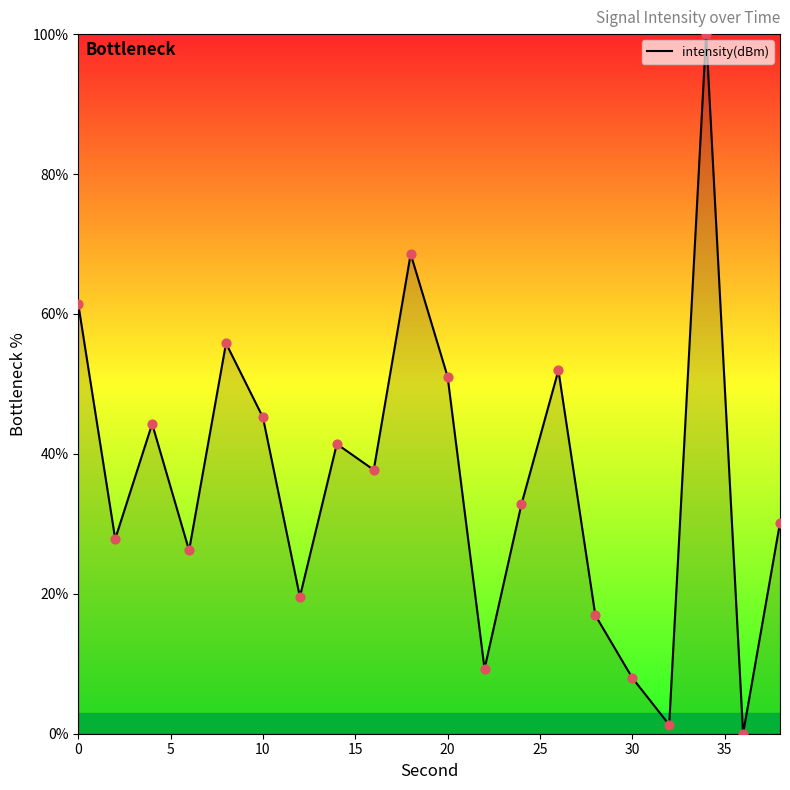

What is the difference between the maximum and minimum values?

100.0